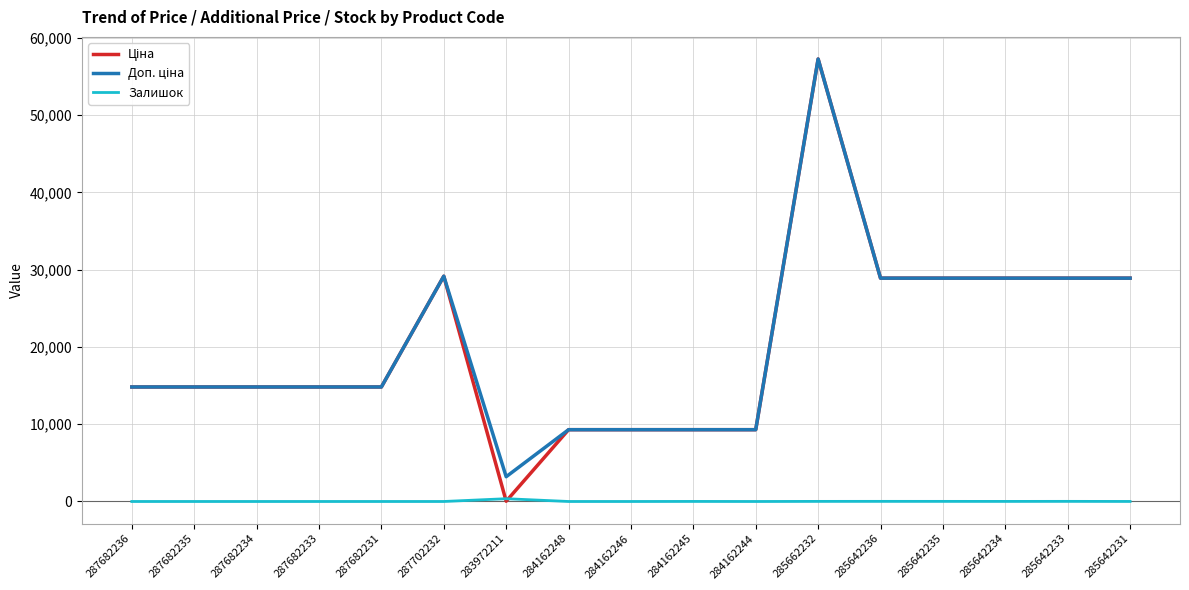

The Залишок series shows 0.0 at 287682233. True or false?

True